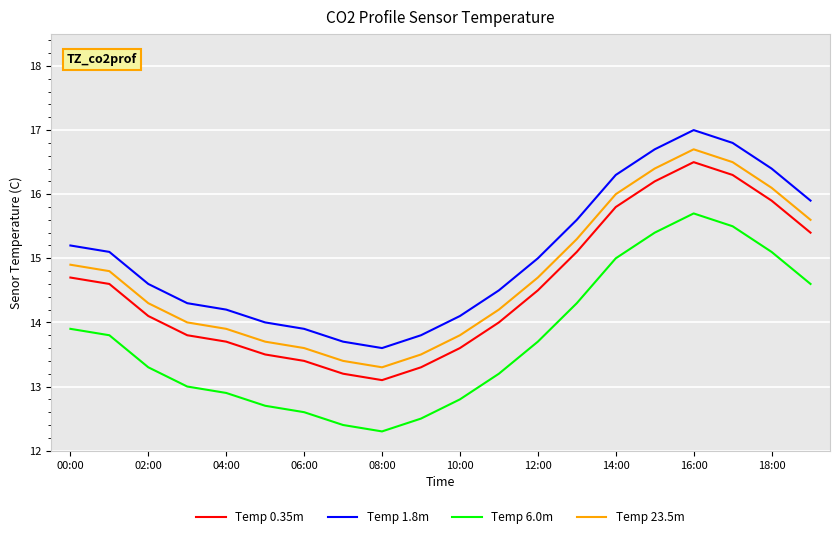

Is this an area chart (filled region under the line)?

No